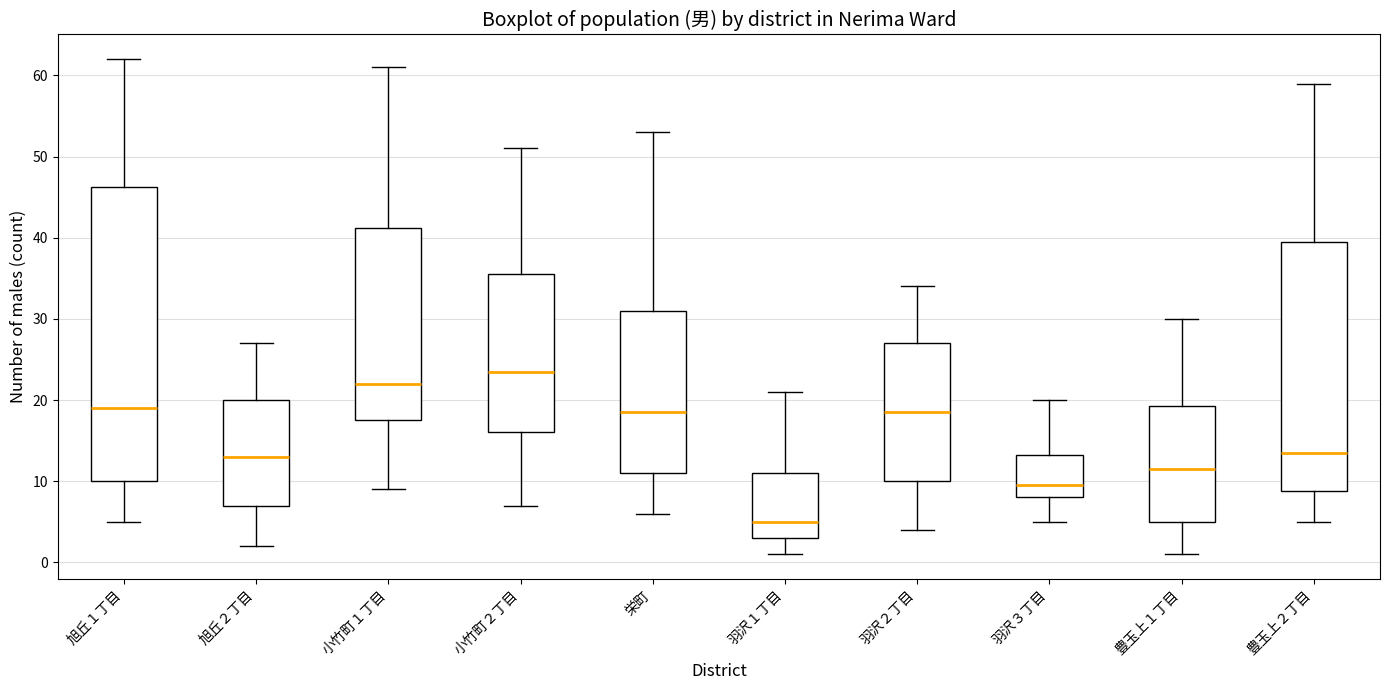

Comparing the boxes themselves (not the whiskers), which one is the tallest?

旭丘１丁目